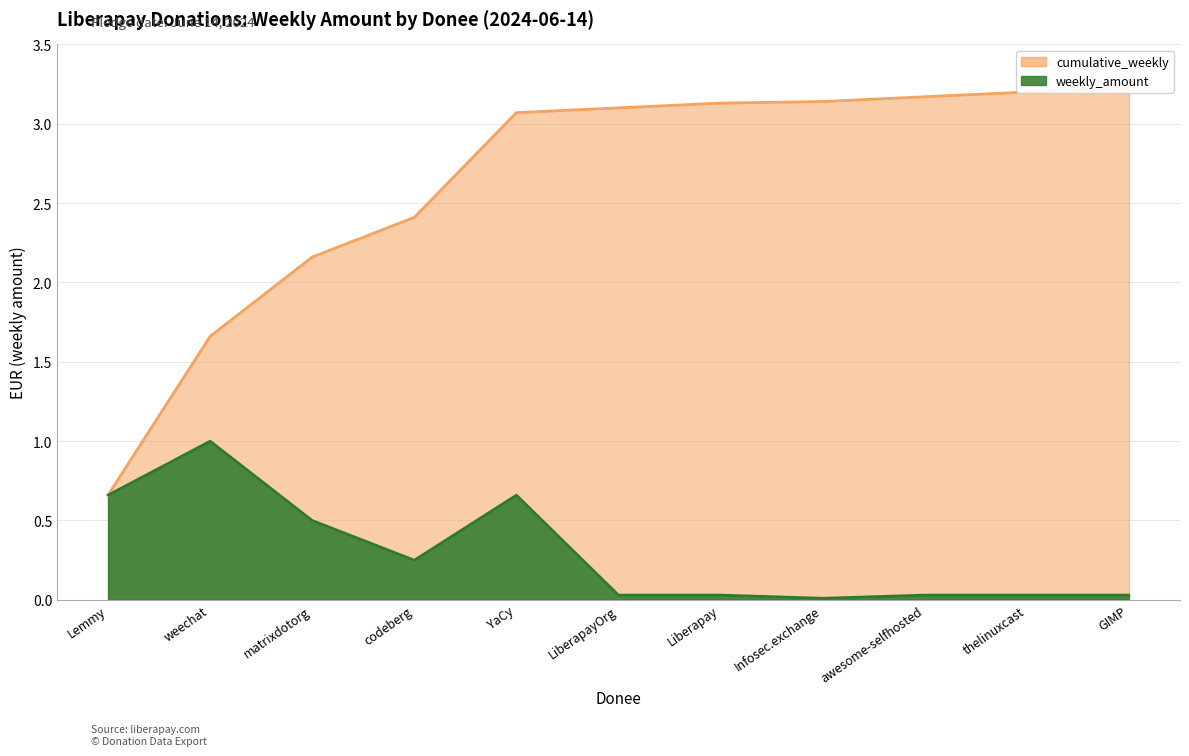

True or false: weekly_amount and cumulative_weekly cross at least once.

False